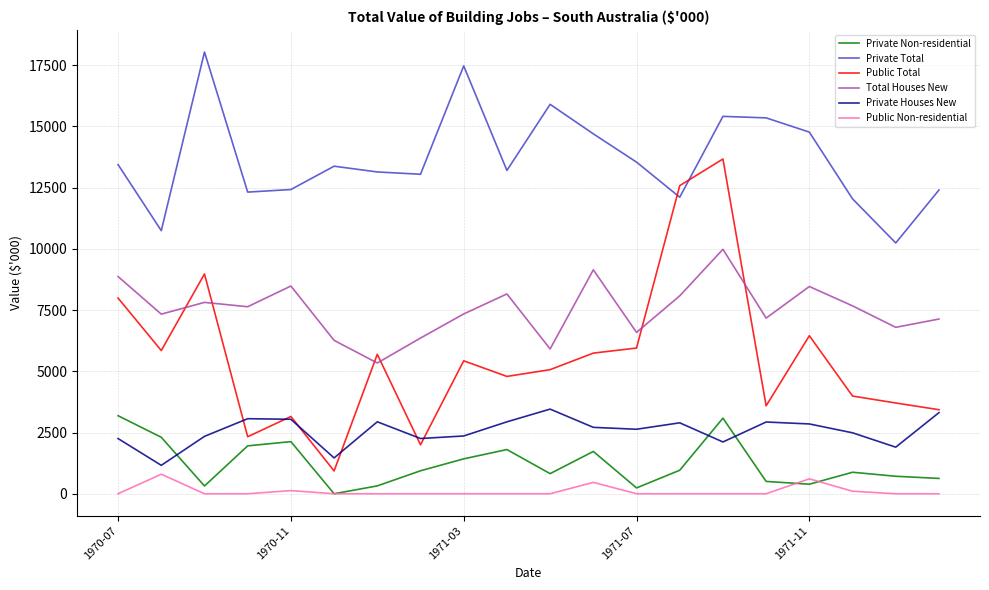

Which series has the largest total across all categories?

Private Total